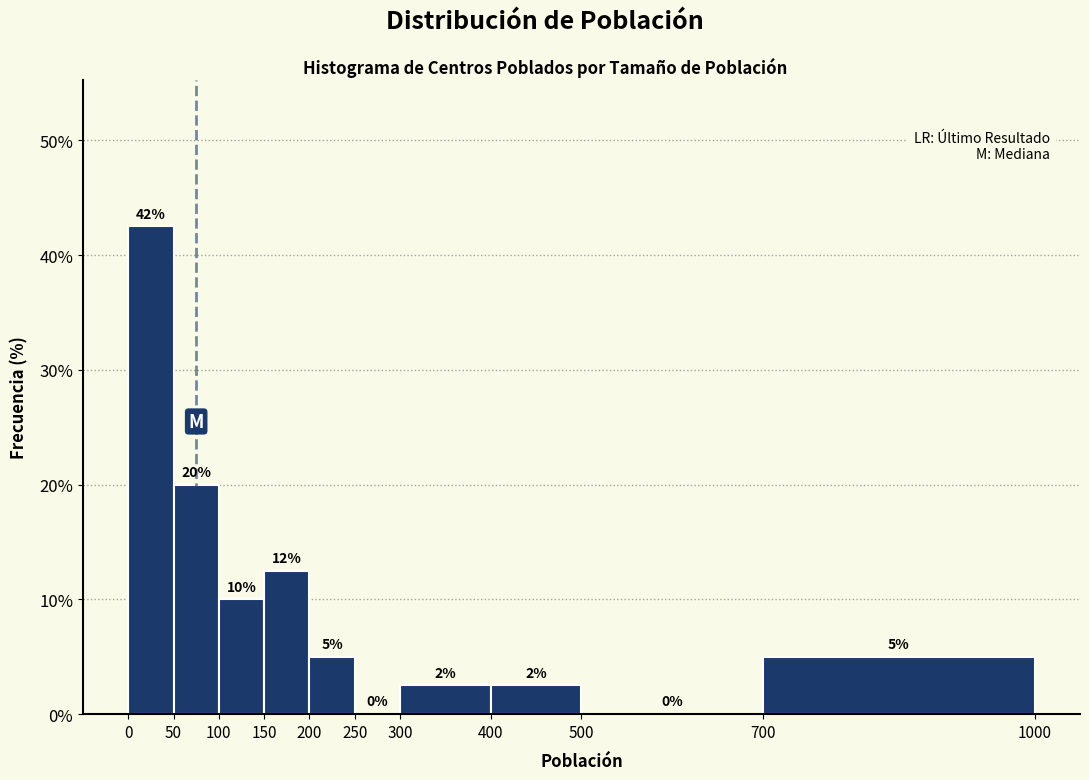

Which range on the x-axis has the tallest bar?

0 to 50